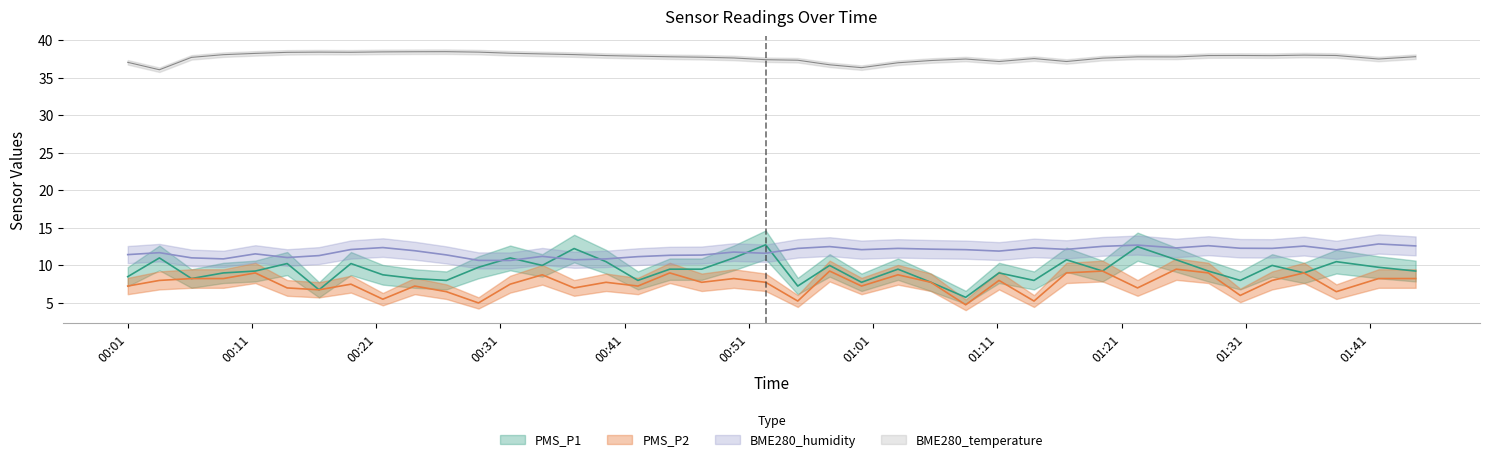

How many lines are shown in the chart?

4